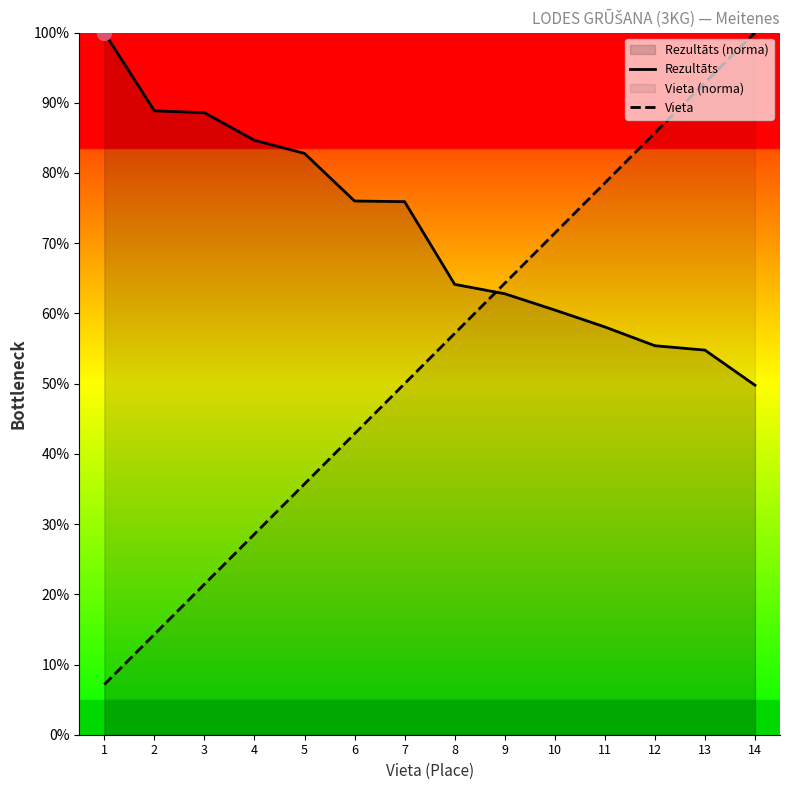

The value of Vieta at 4 is 28.6. True or false?

True